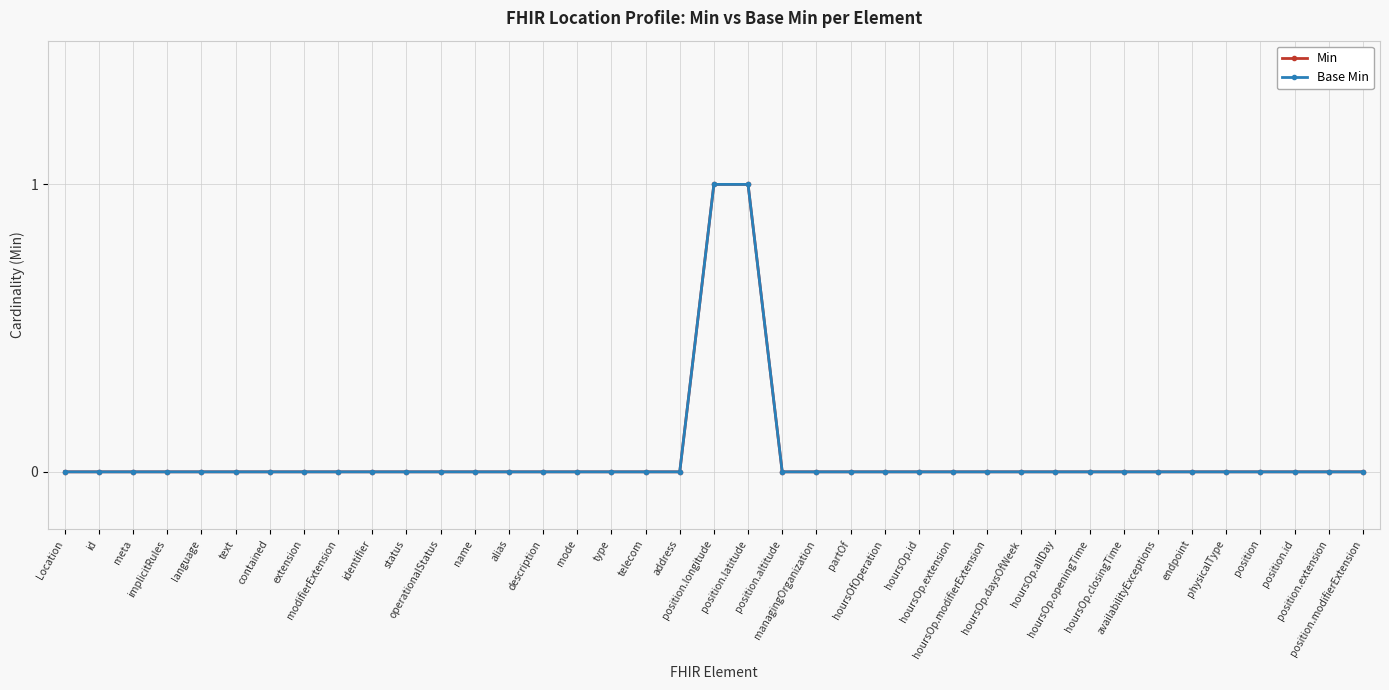

Reading left to right, what are all the values shown in this chart?

Min: 0	0	0	0	0	0	0	0	0	0	0	0	0	0	0	0	0	0	0	1	1	0	0	0	0	0	0	0	0	0	0	0	0	0	0	0	0	0	0
Base Min: 0	0	0	0	0	0	0	0	0	0	0	0	0	0	0	0	0	0	0	1	1	0	0	0	0	0	0	0	0	0	0	0	0	0	0	0	0	0	0